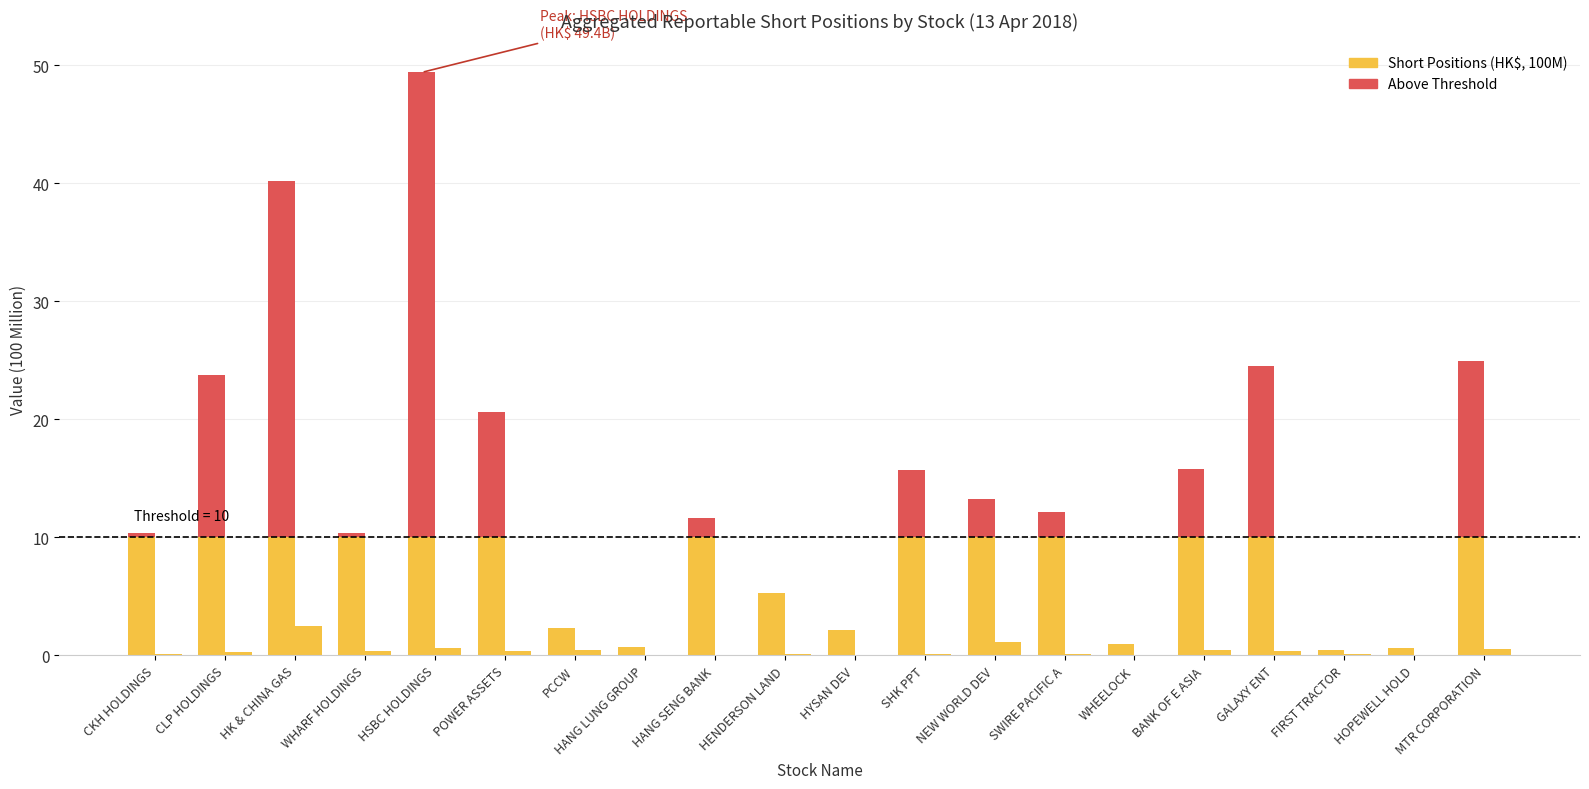

At how many categories does at least one series exceed 32?

2